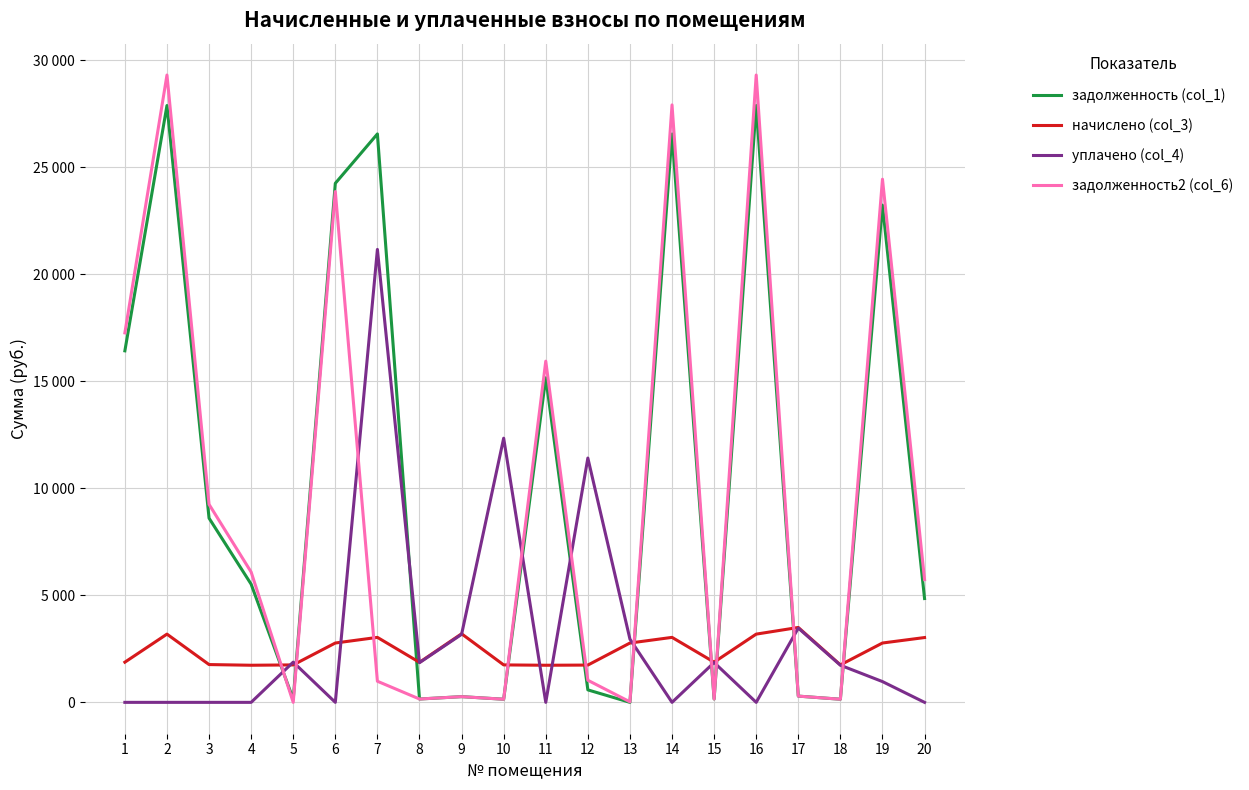

After their last crossing, which series has the higher values: уплачено (col_4) or задолженность2 (col_6)?

задолженность2 (col_6)